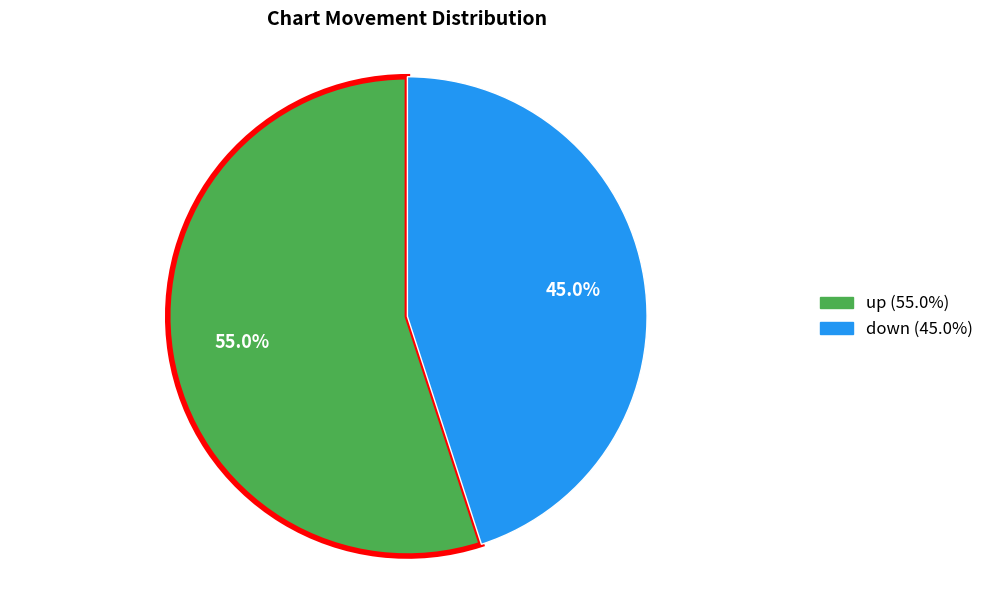

To the nearest percent, what is the difference between the up and down slice percentages?

10%